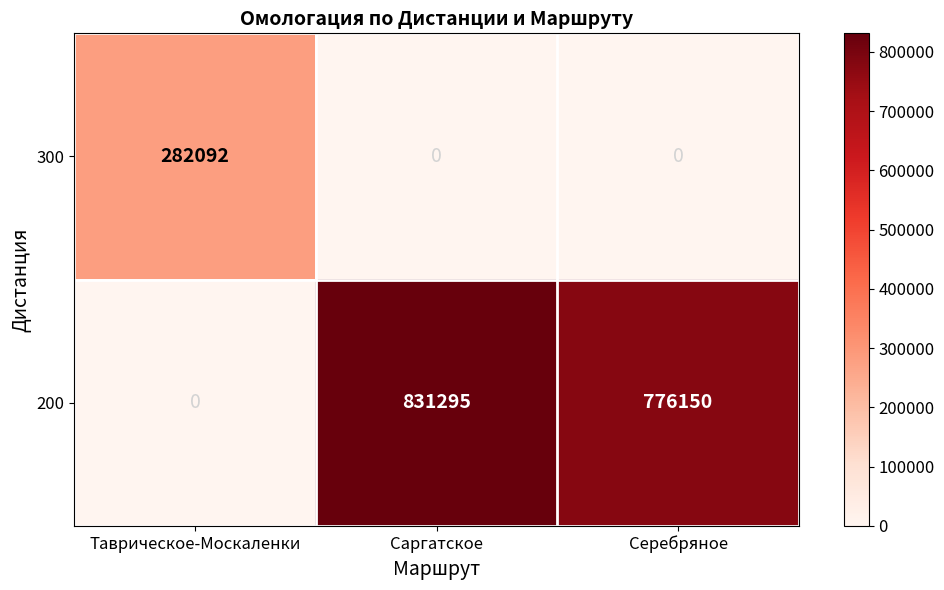

At which label is 200 closest to 415647?

Серебряное